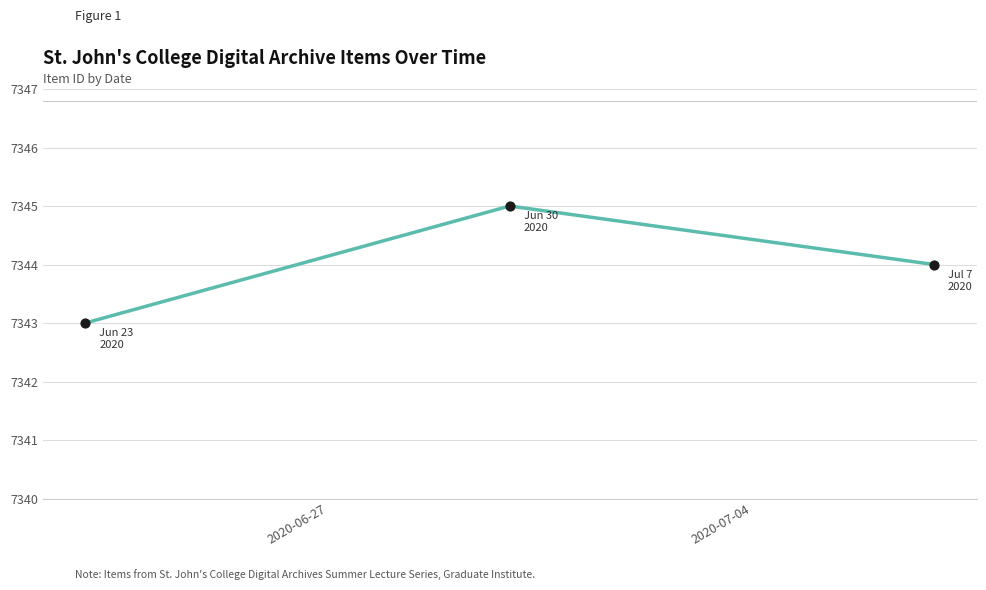

What is the average value?

7344